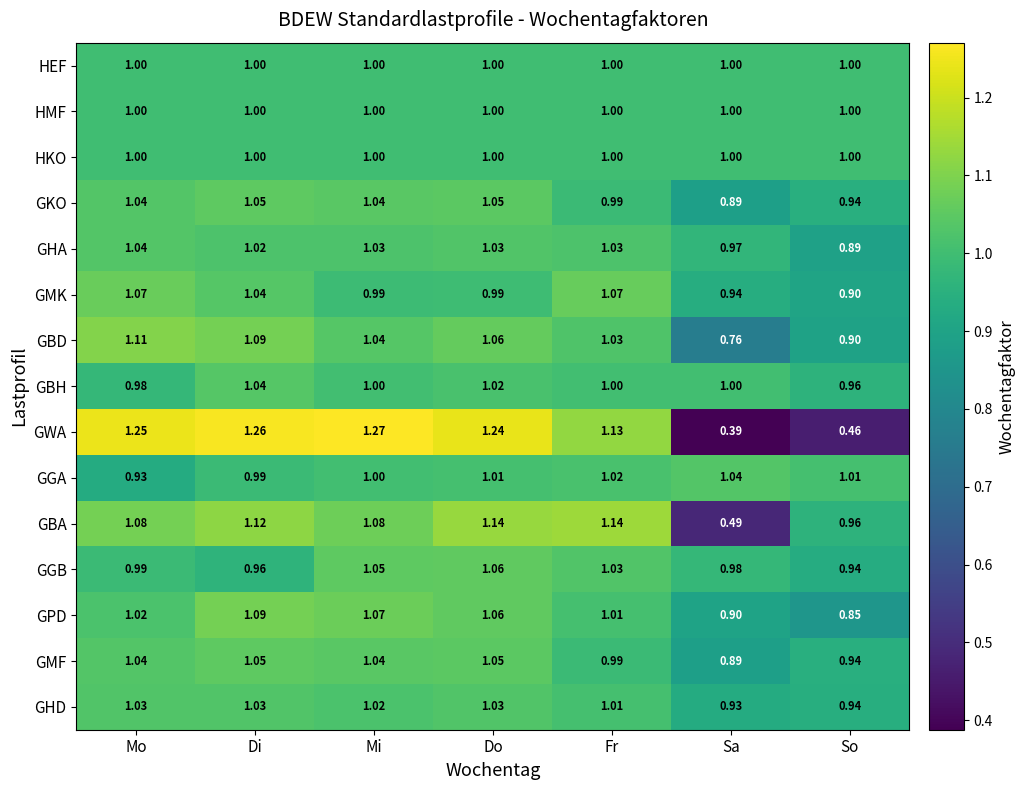

List the labels in order of GGB value, largest first.

Do, Mi, Fr, Mo, Sa, Di, So